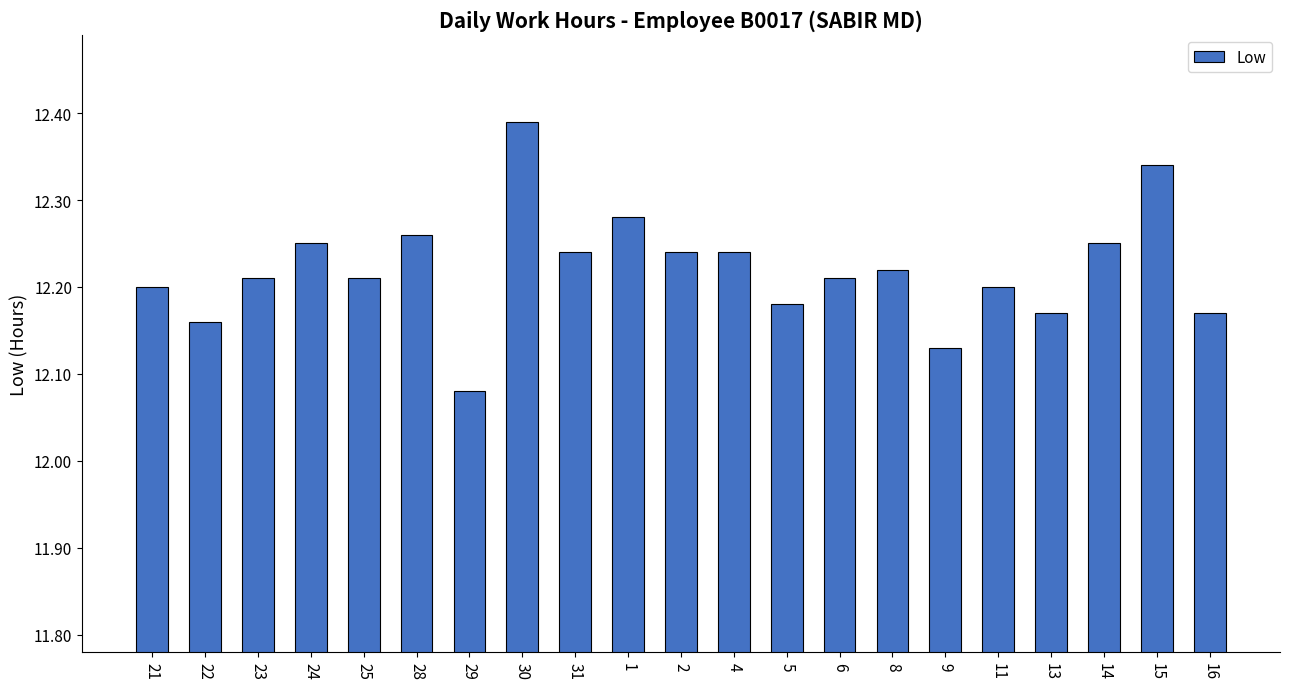

At which label is the value closest to 12?

29